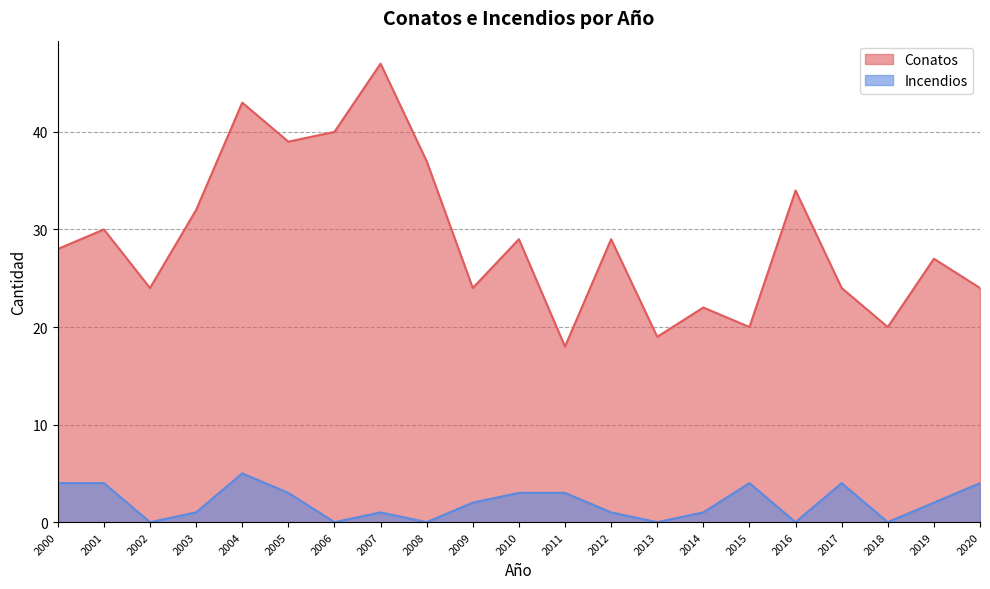

Where is Conatos nearest to the value 32?

2003